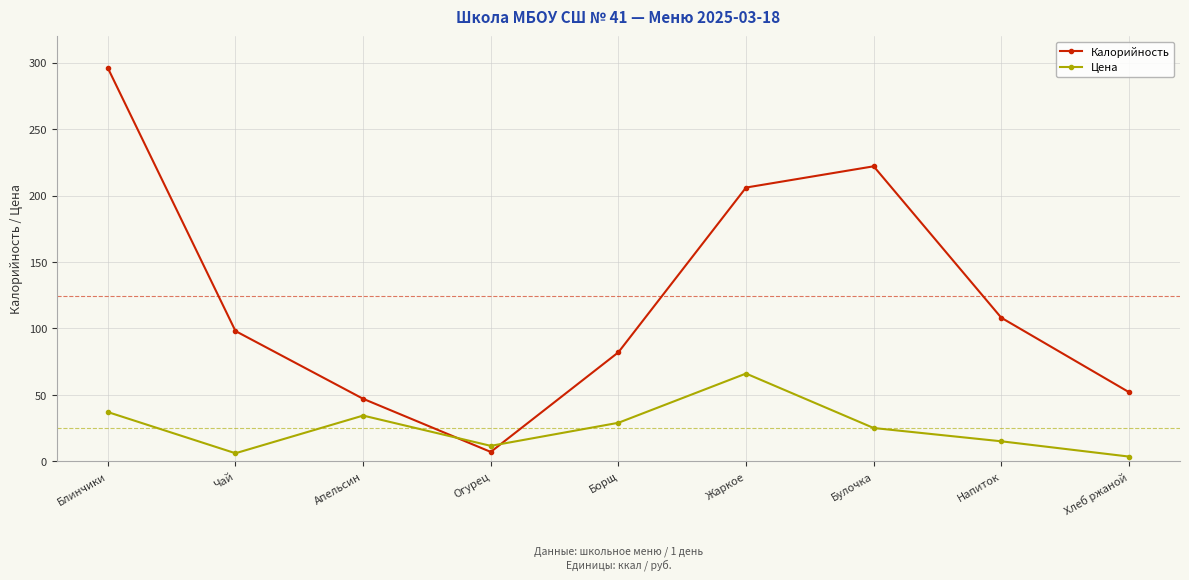

How many data points in Цена are less than 25?

4